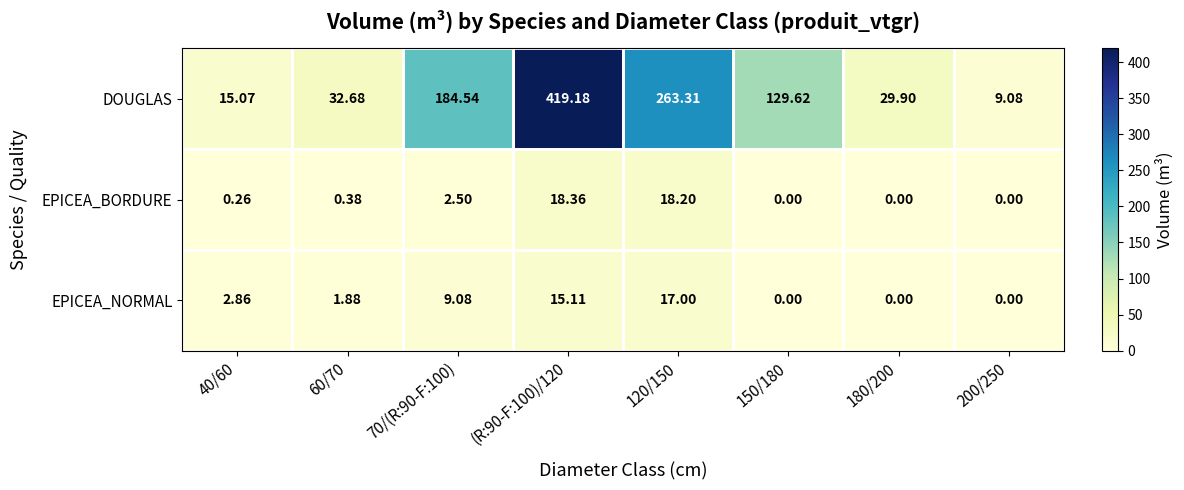

Is the value of DOUGLAS at 150/180 greater than the value of EPICEA_NORMAL at 60/70?

Yes